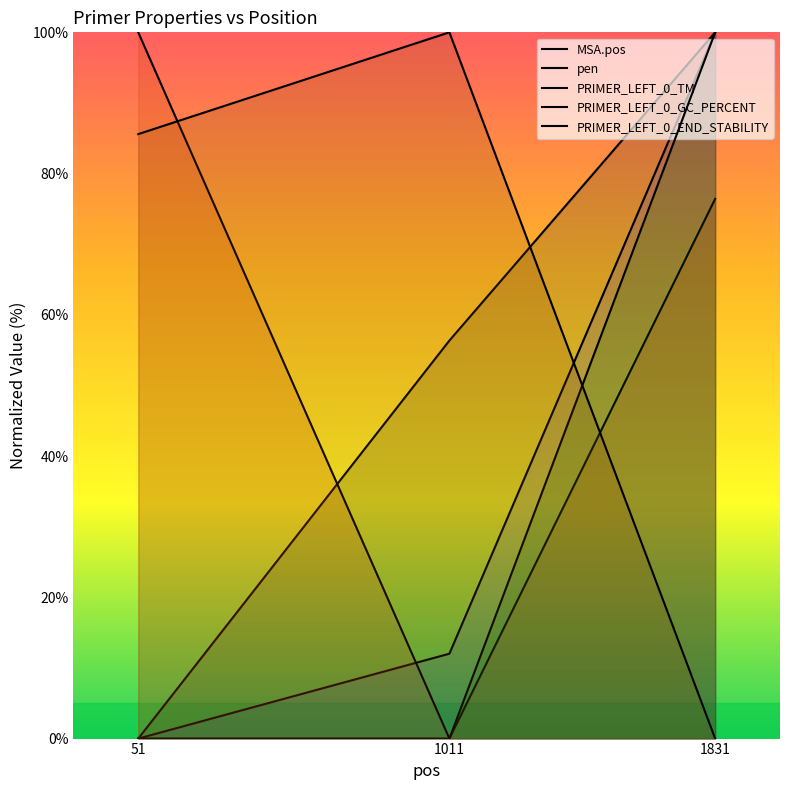

The value of PRIMER_LEFT_0_END_STABILITY at 51 is 85.6. True or false?

True